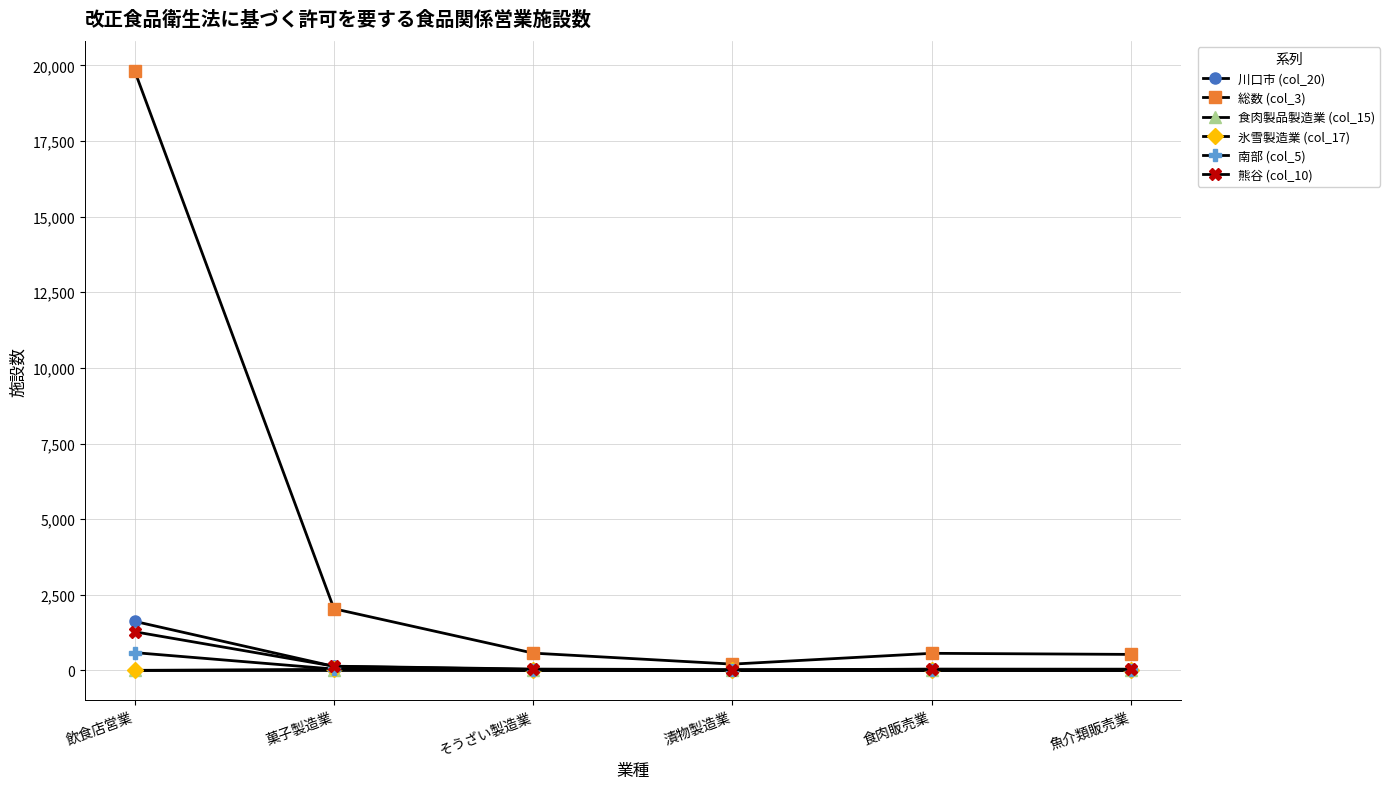

True or false: 総数 (col_3) has more than 2 points higher than both neighbors.

False